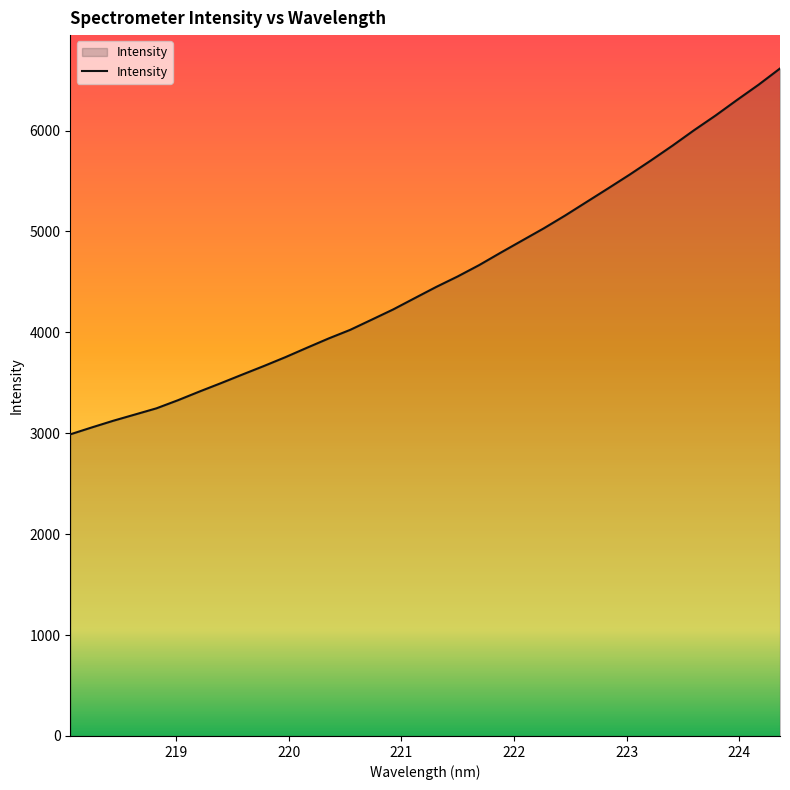

What is the greatest value displayed?

6615.3